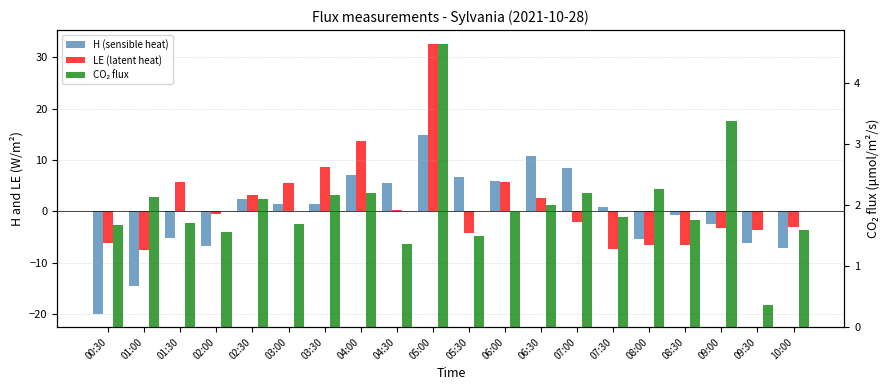

Rank the categories by CO₂ flux value from highest to lowest.

05:00, 09:00, 08:00, 07:00, 04:00, 03:30, 01:00, 02:30, 06:30, 06:00, 07:30, 08:30, 01:30, 03:00, 00:30, 10:00, 02:00, 05:30, 04:30, 09:30